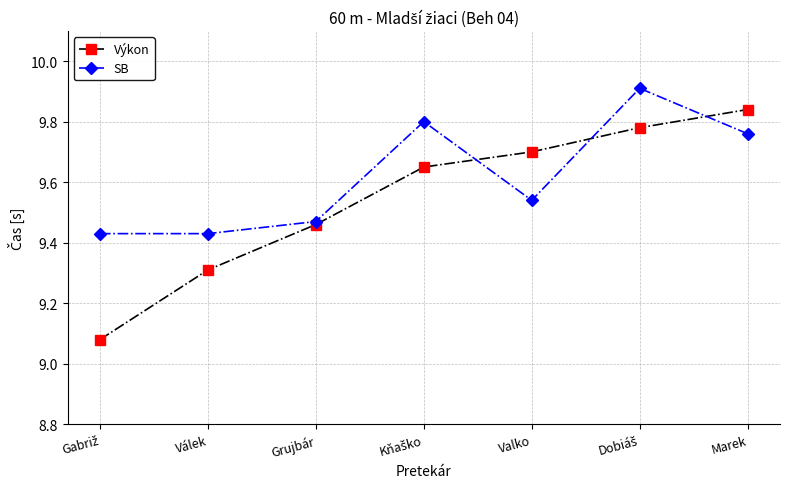

How many data points does each series have?

7